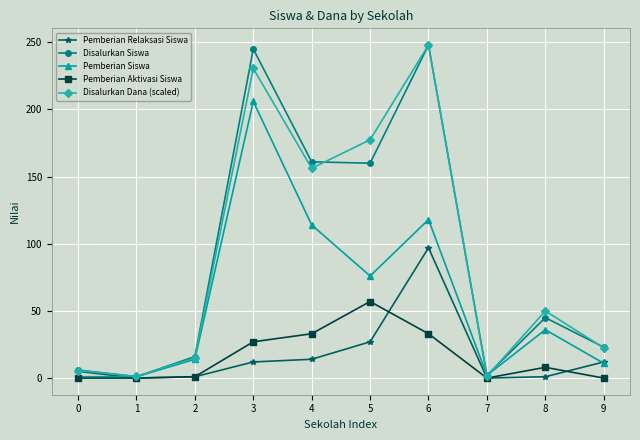

In Pemberian Siswa, how many points are higher than both neighbors (excluding endpoints)?

3